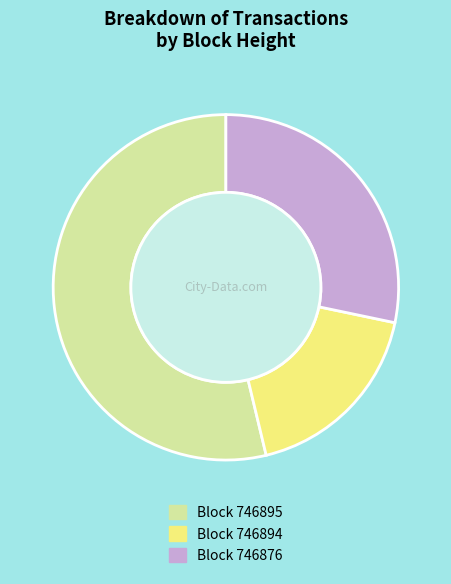

Is there any slice that represents more than half of the pie?

Yes